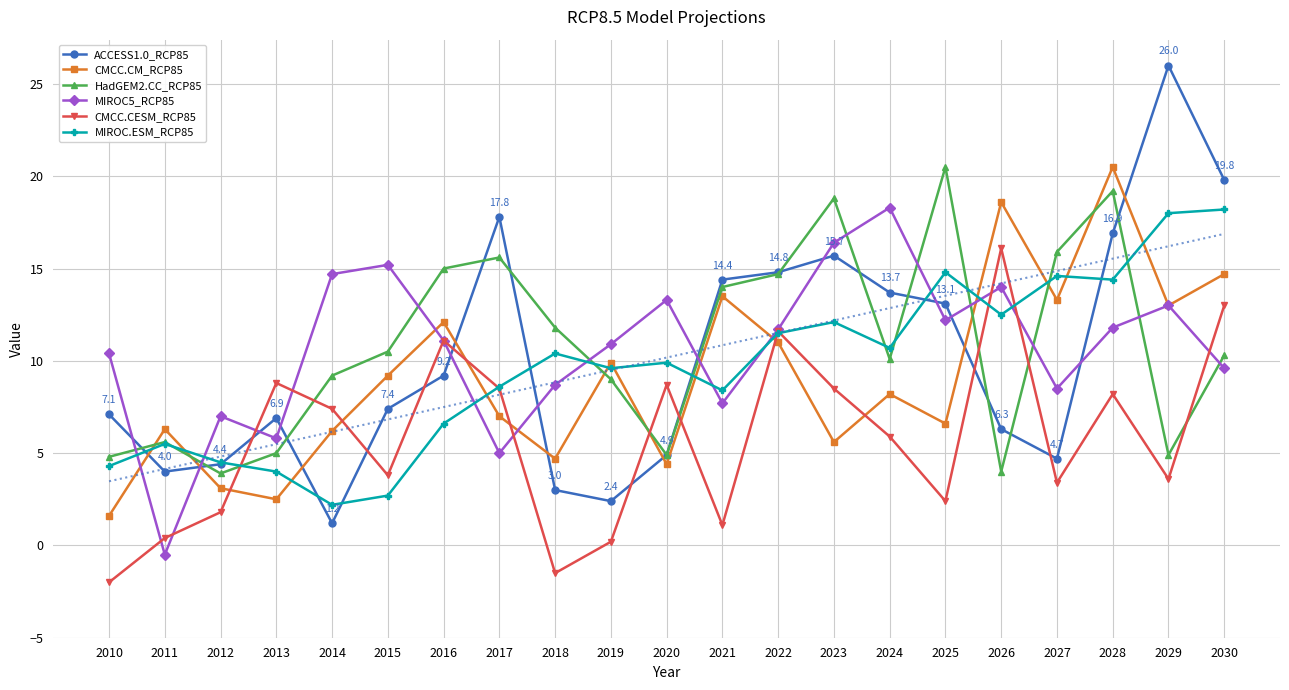

Where is CMCC.CM_RCP85 nearest to the value 11?

2022